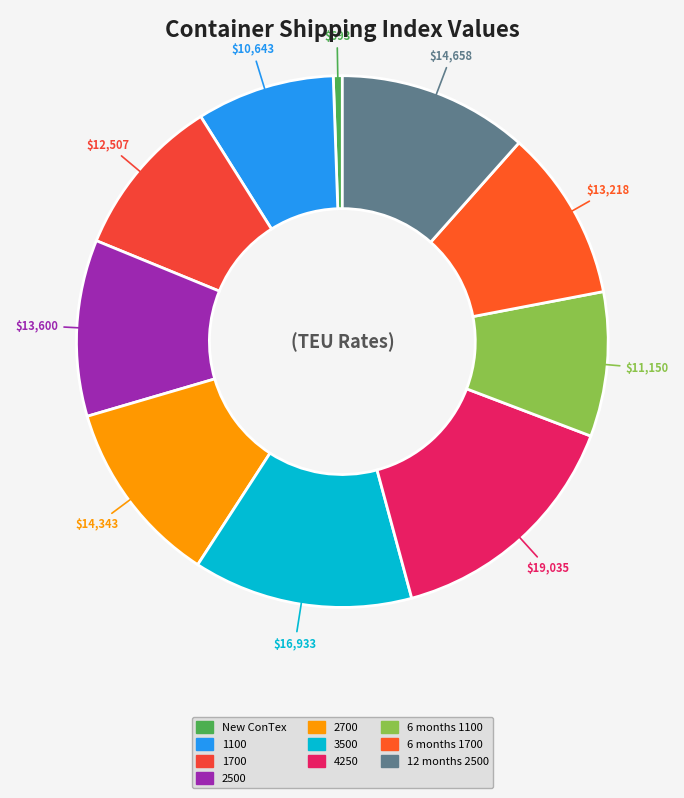

To the nearest percent, what is the difference between the largest and smallest slice percentages?

14%